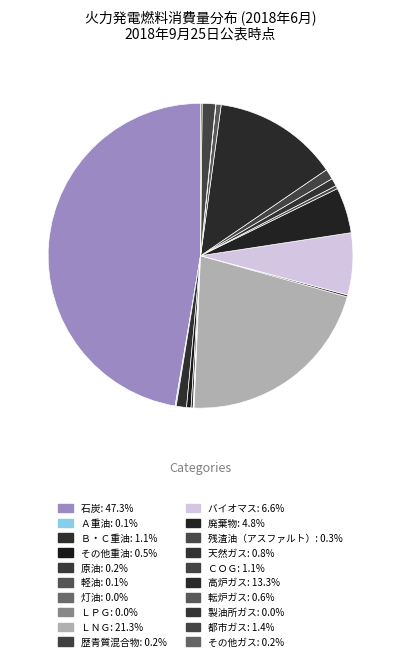

Is there a majority slice in this chart?

No